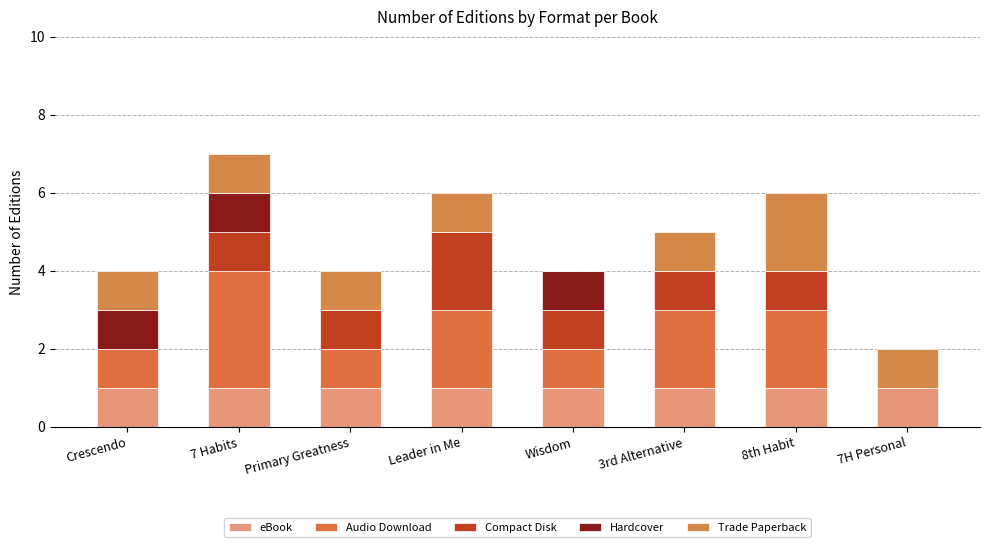

What is the sum of the Audio Download values at Leader in Me and 7 Habits?

5